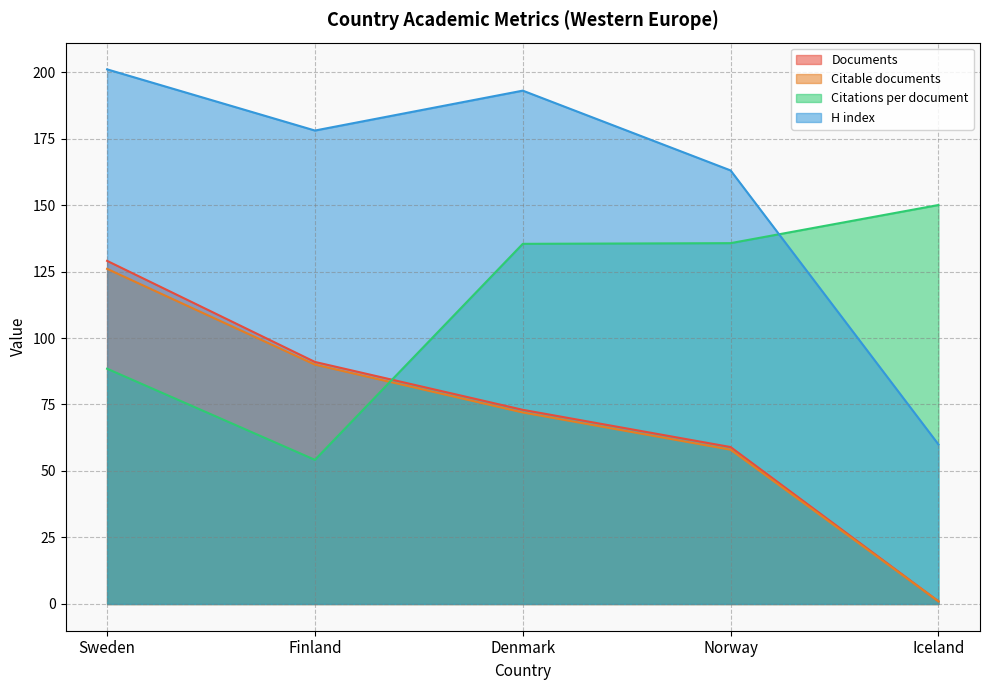

Reading left to right, extract all data points from this chart.

Documents: 129.0	91.0	73.0	59.0	1.0
Citable documents: 126.0	90.0	72.0	58.0	1.0
Citations per document: 88.5	54.2	135.4	135.7	150.0
H index: 201.0	178.0	193.0	163.0	60.0